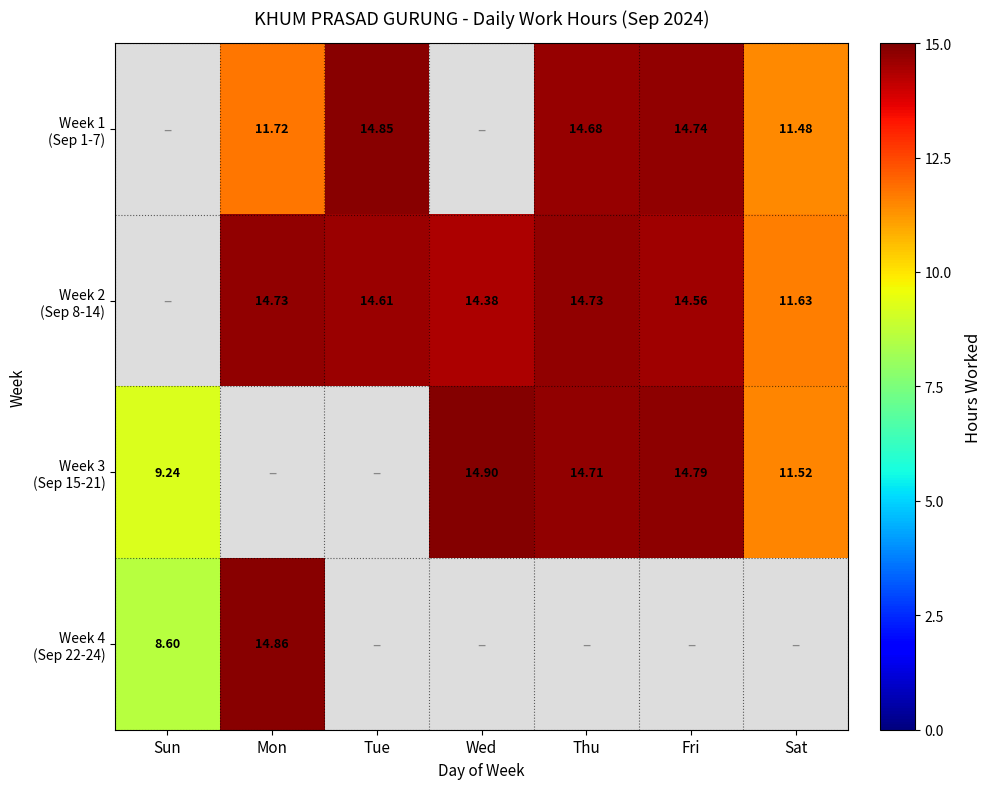

How many data points in Week 4 (Sep 22-24) are above 0?

2